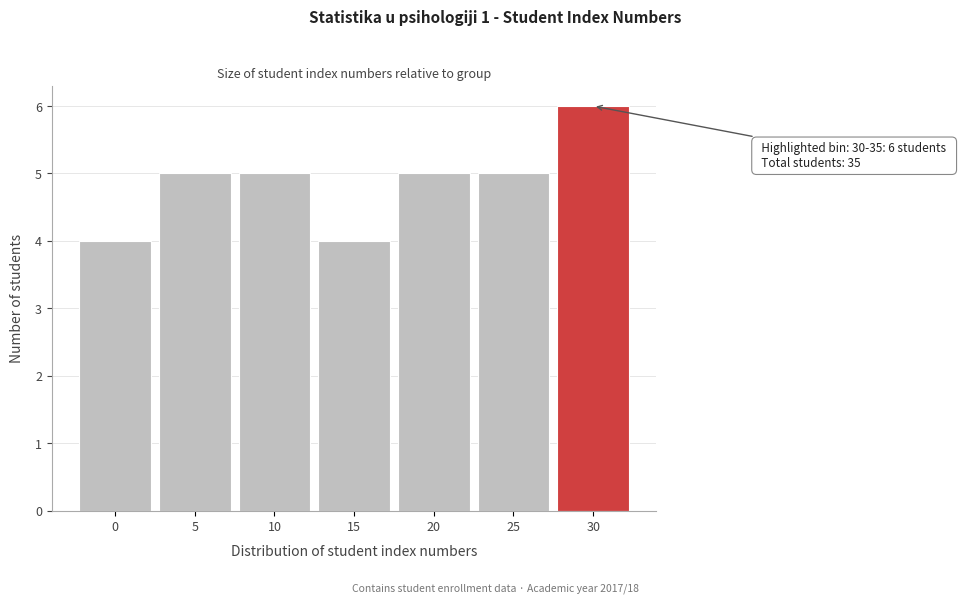

Reading left to right, transcribe all the data shown in this chart.

0=4	5=5	10=5	15=4	20=5	25=5	30=6